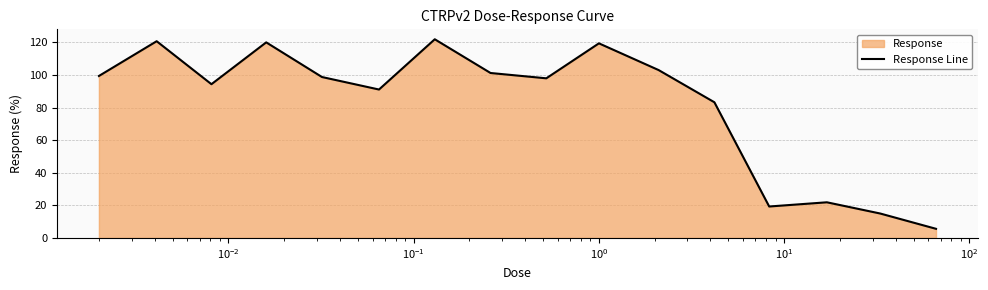

Reading left to right, extract all data points from this chart.

99.4	120.7	94.3	120.0	98.7	91.1	121.9	101.2	97.9	119.4	103.0	83.2	19.3	21.9	15.0	5.6